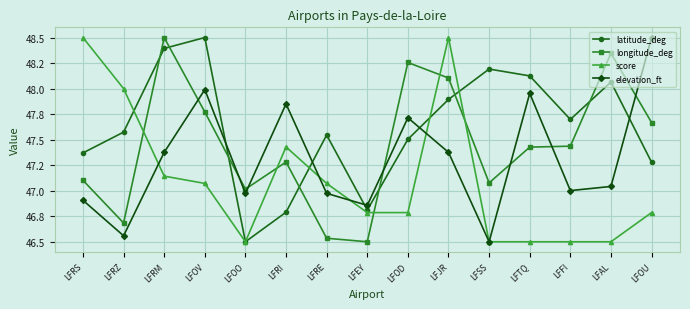

The elevation_ft series shows 46.9 at LFRS. True or false?

True